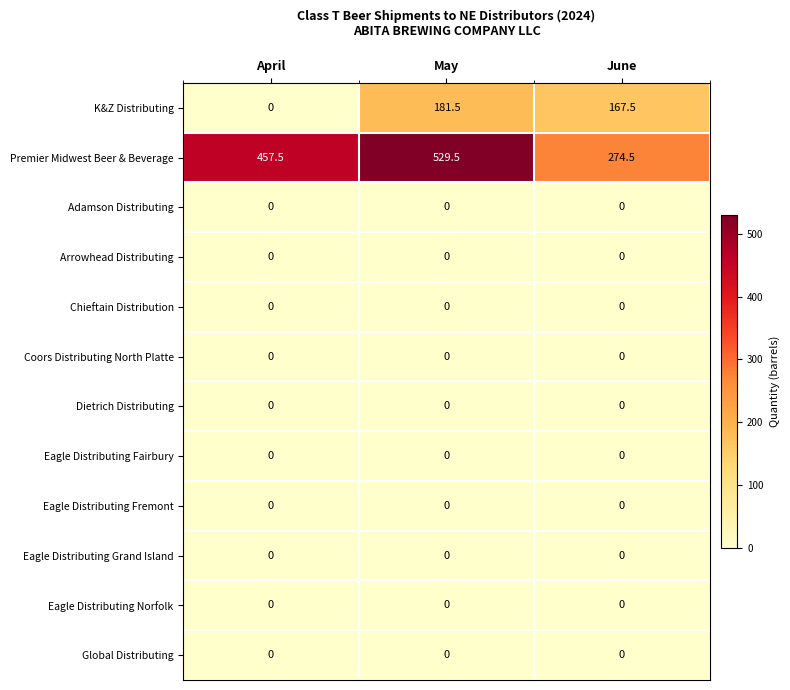

At which category is the sum across all series the highest?

May